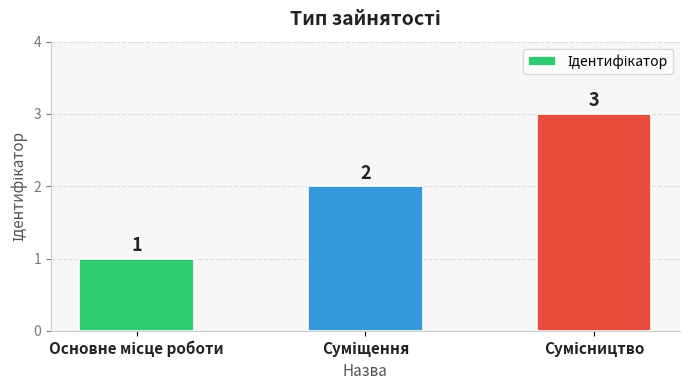

What is the value of the 1st bar from the left?

1